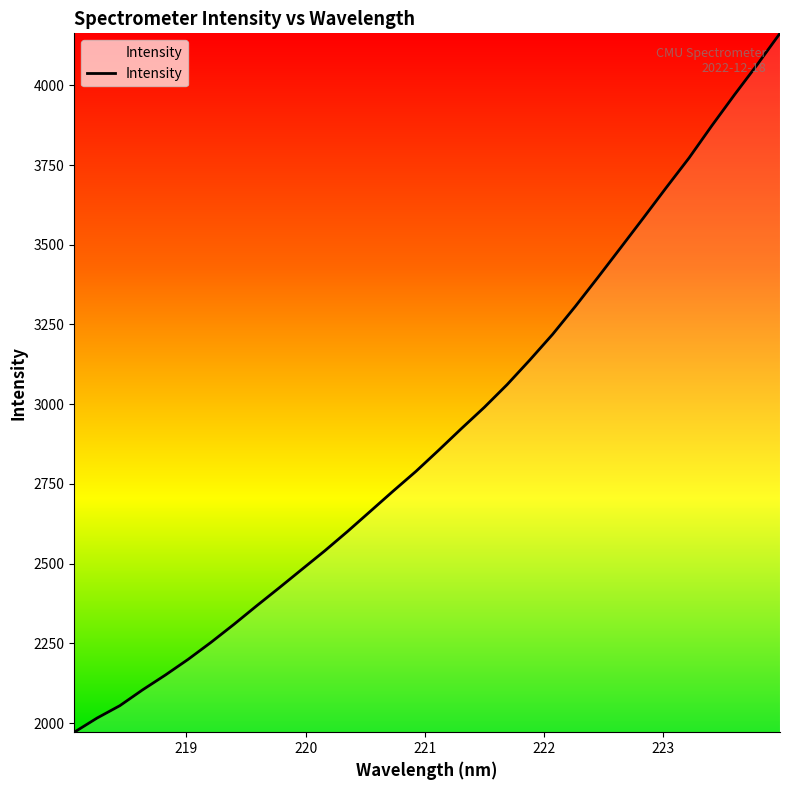

What is the difference between the maximum and minimum values?

2191.8